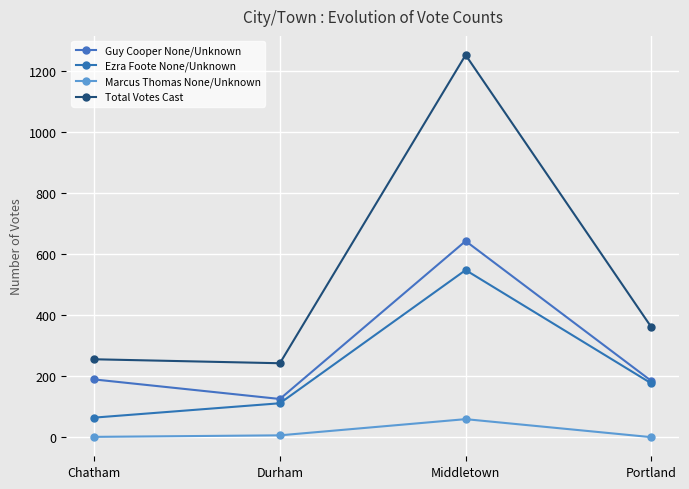

Does the chart have visible grid lines?

Yes